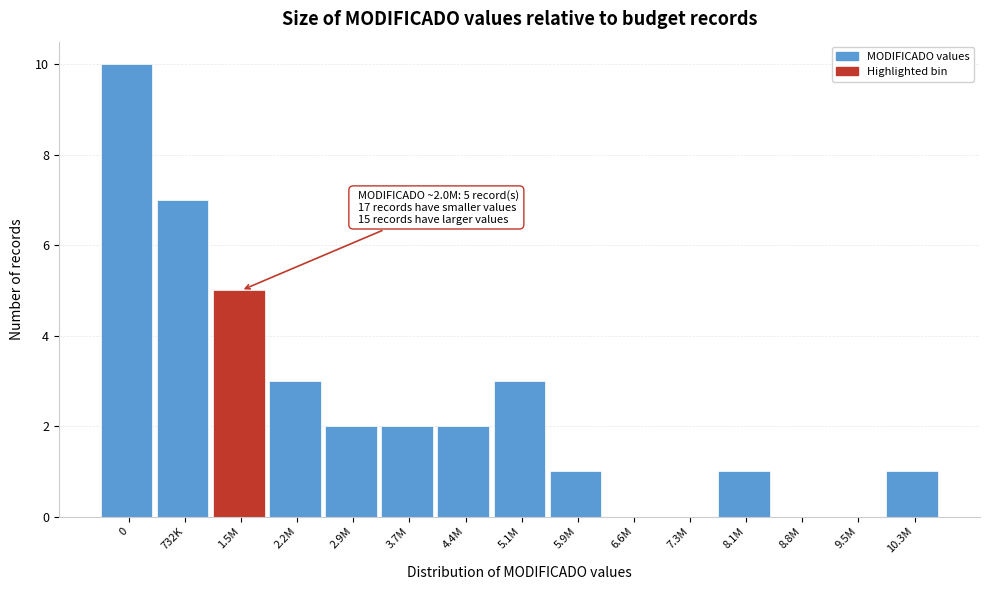

Reading right to left, transcribe all the data shown in this chart.

10.3M=1	9.5M=0	8.8M=0	8.1M=1	7.3M=0	6.6M=0	5.9M=1	5.1M=3	4.4M=2	3.7M=2	2.9M=2	2.2M=3	1.5M=5	732K=7	0=10